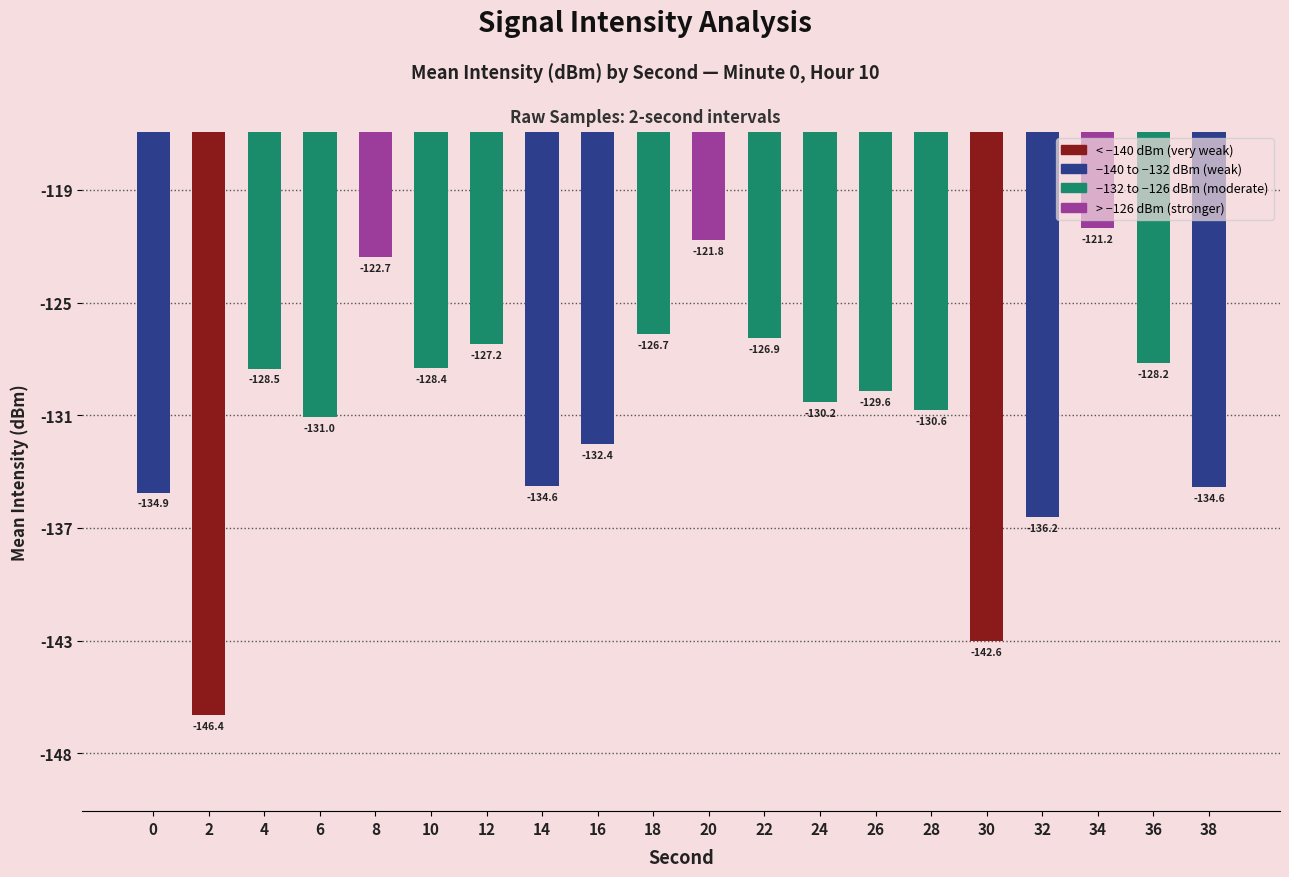

What is the sum of all values?

-2614.7